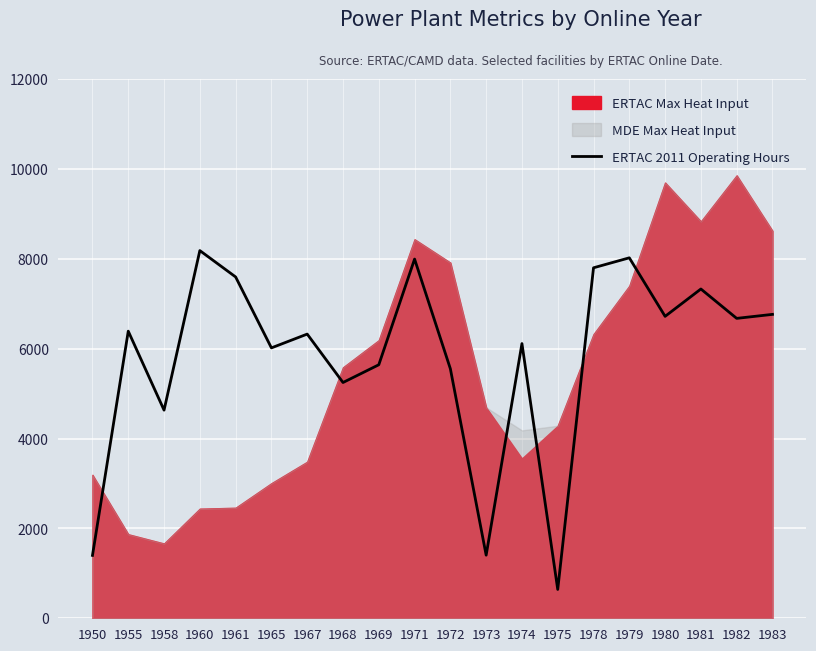

How many lines are shown in the chart?

1